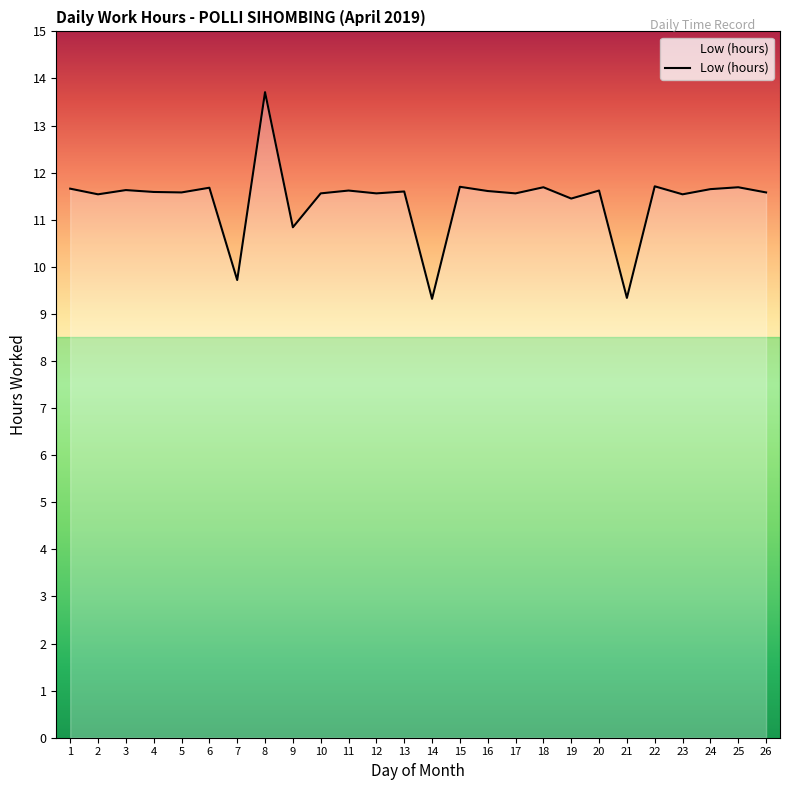

The value at 22 is 11.7. True or false?

True